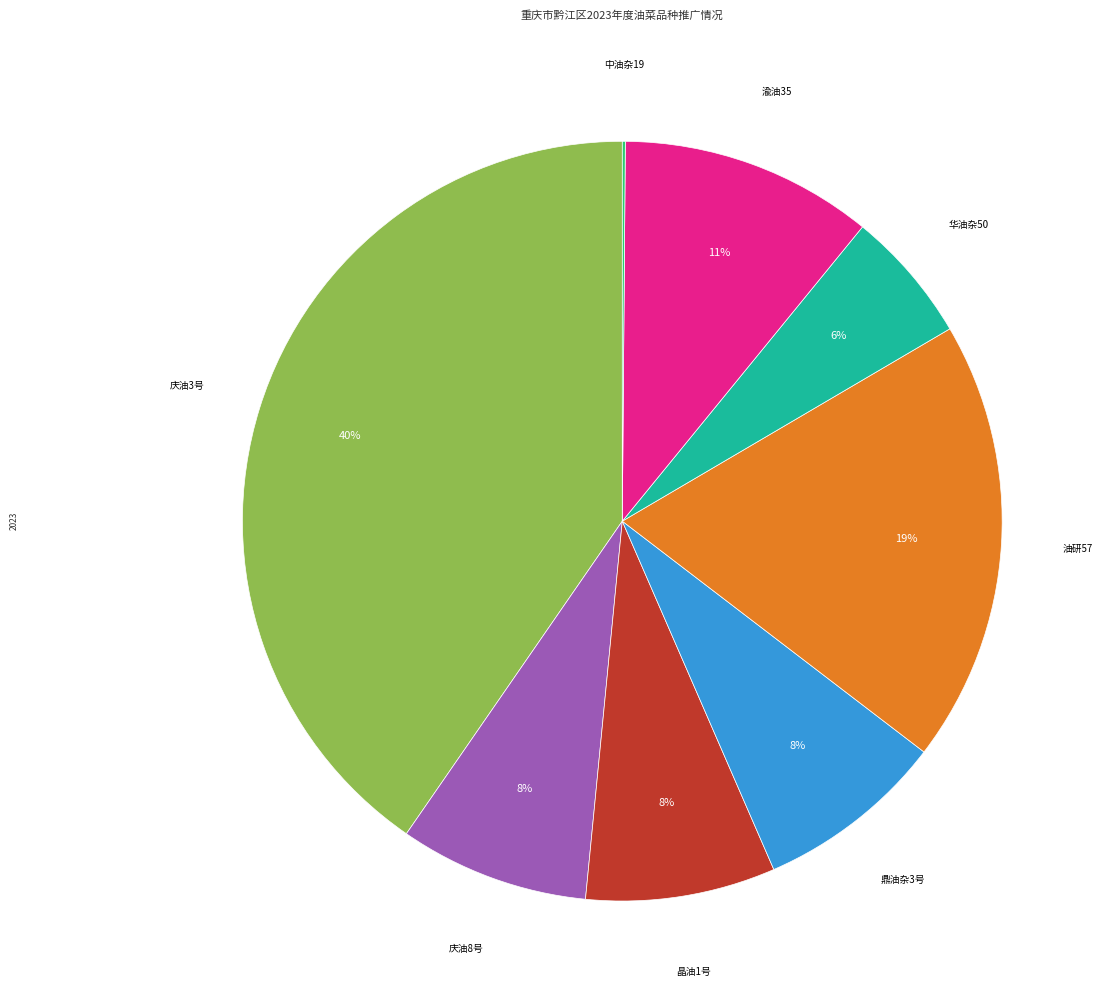

To the nearest percent, what is the difference between the largest and smallest slice percentages?

40%